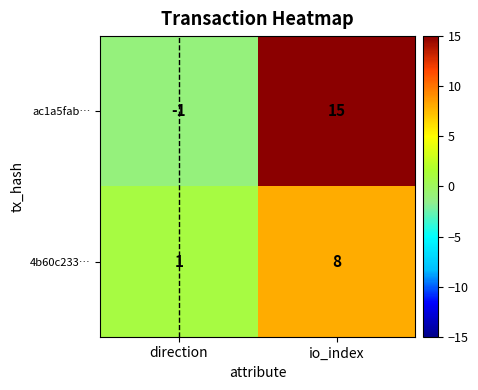

At which category does the chart reach its minimum across all series?

direction